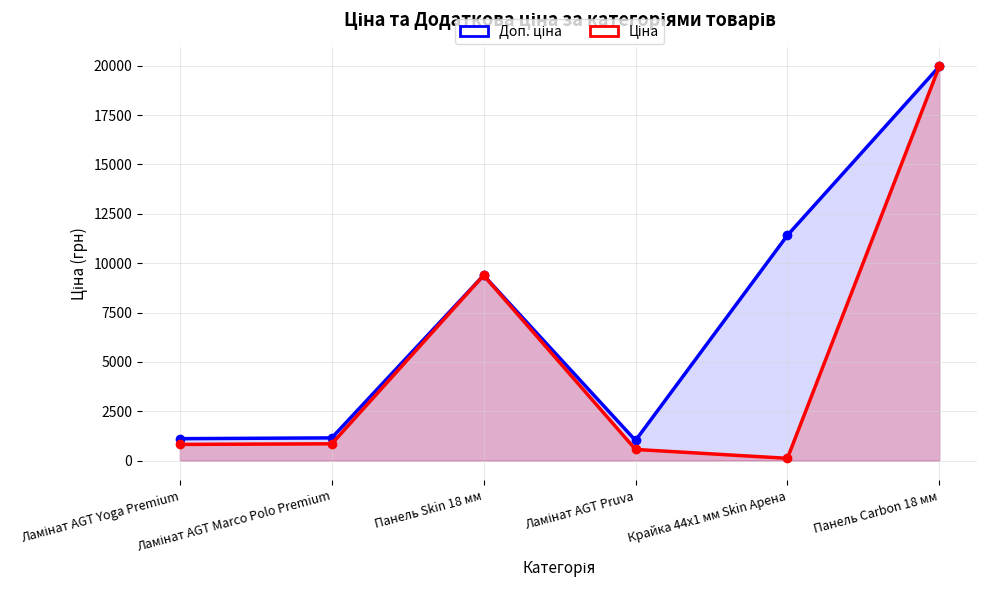

Which category has the highest value across all series?

Панель Carbon 18 мм